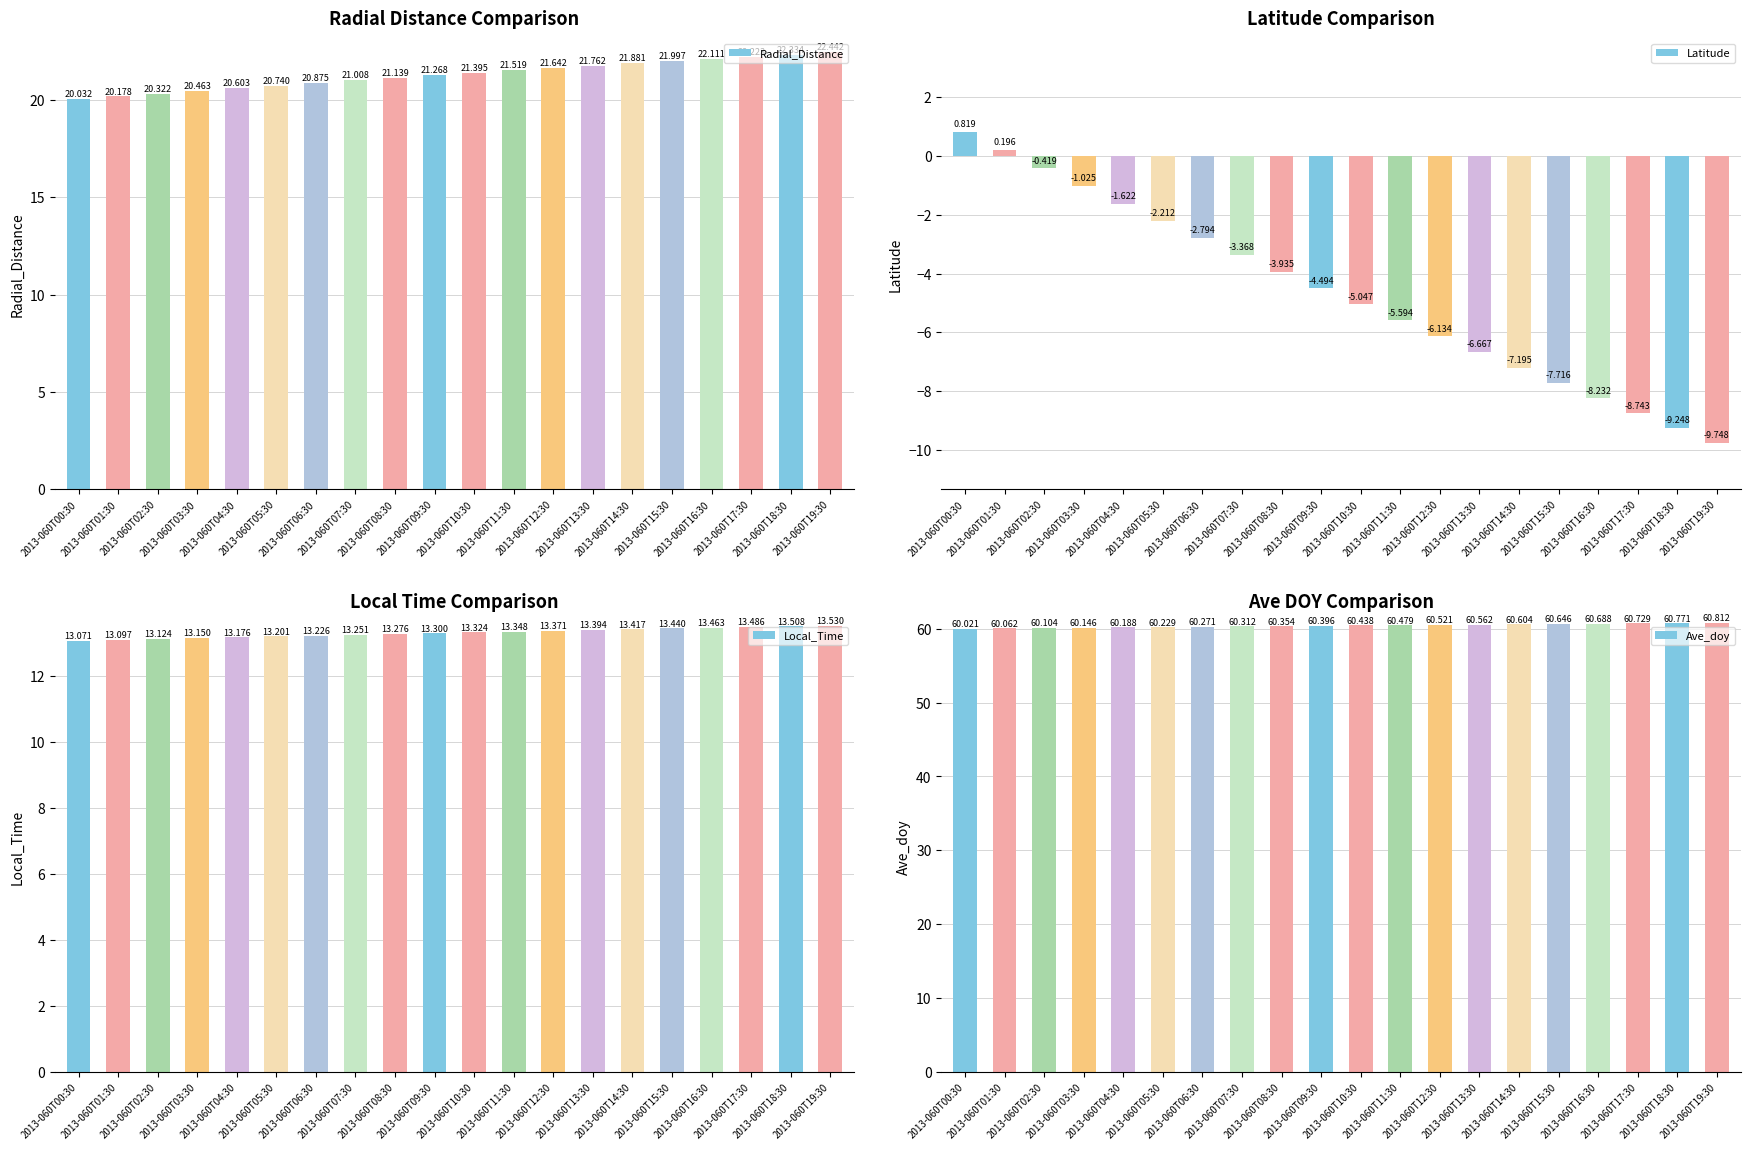

At which category is the sum across all series the highest?

2013-060T00:30